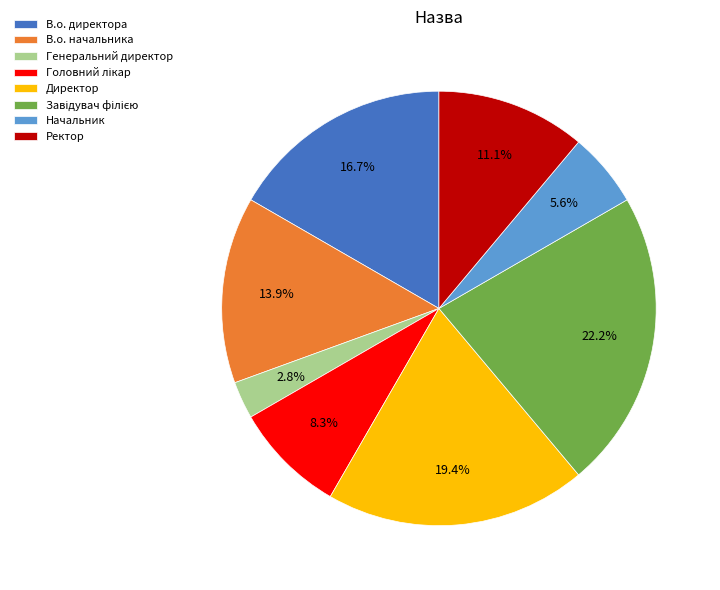

What is the ratio of the value at В.о. директора to the value at В.о. начальника?

1.2